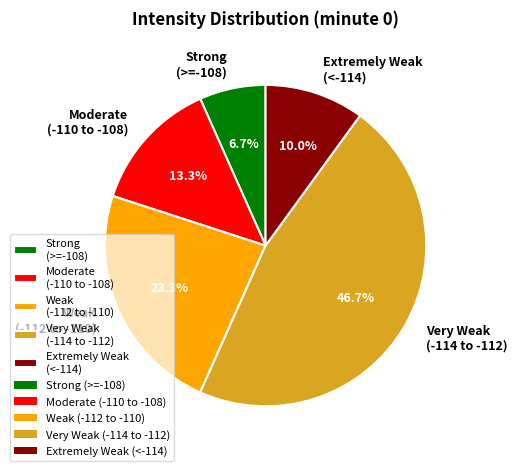

Which slice is the largest?

Very Weak (-114 to -112)